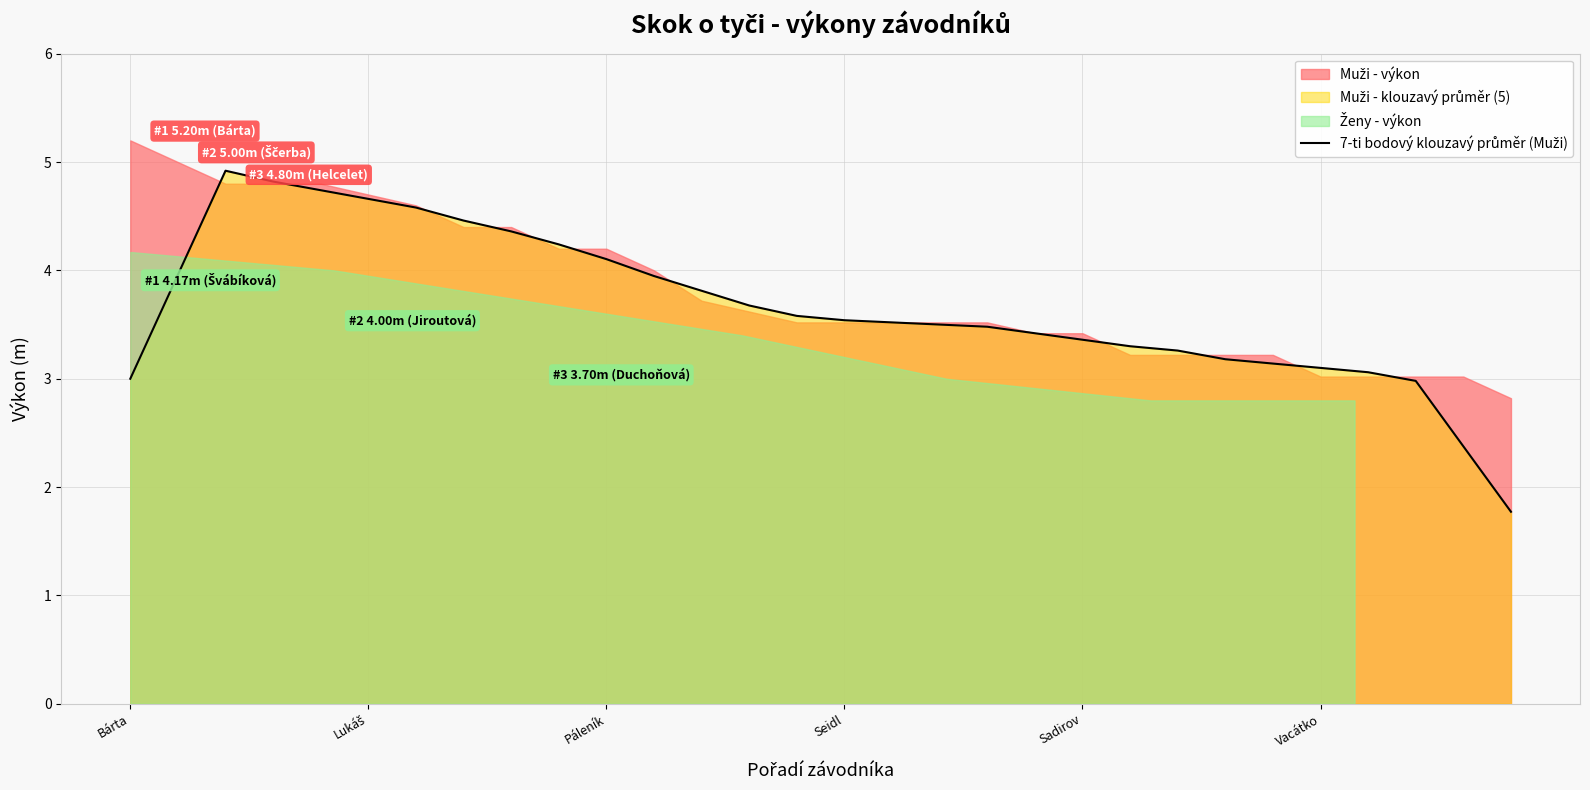

True or false: the data shows 1.2 at 8.

False